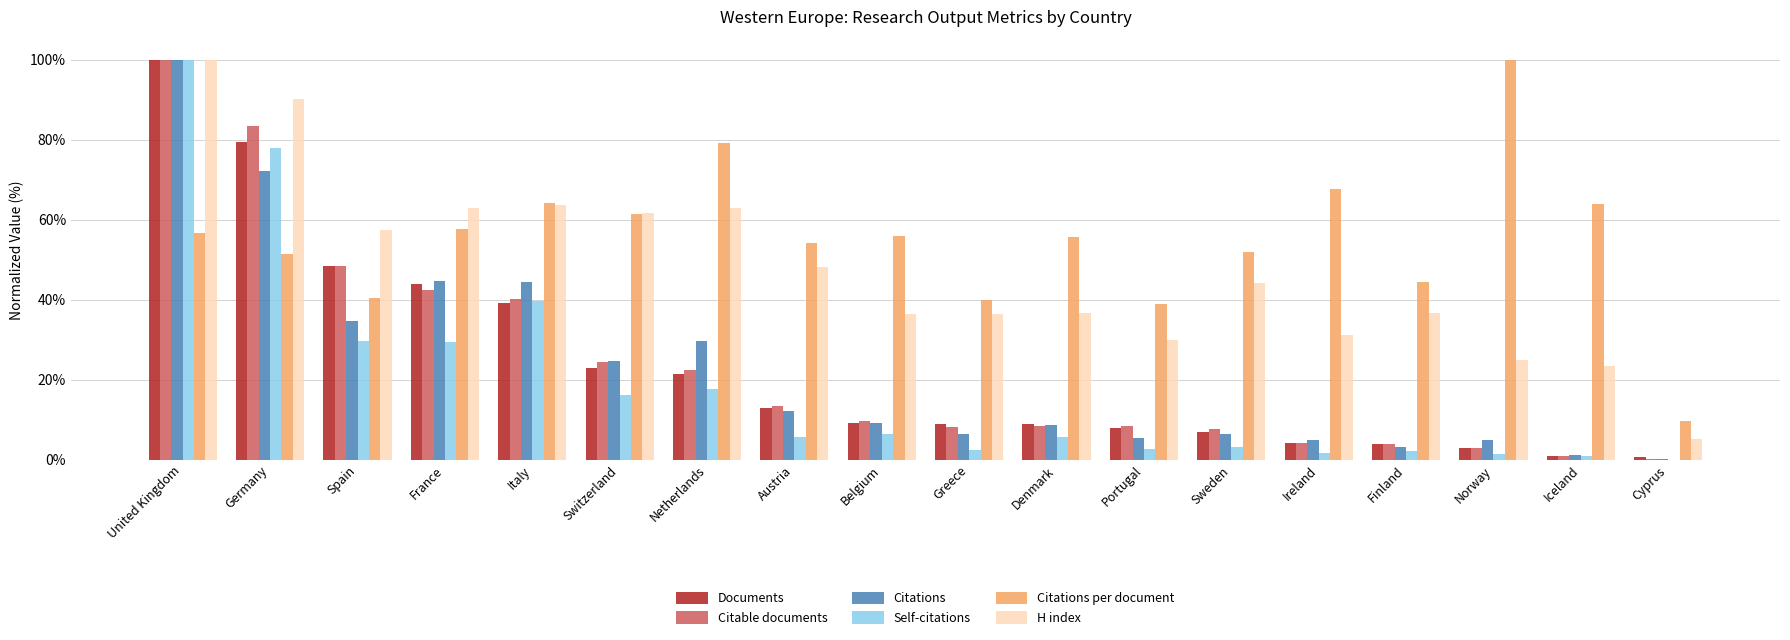

The value of Citations per document at Belgium is 55.9. True or false?

True